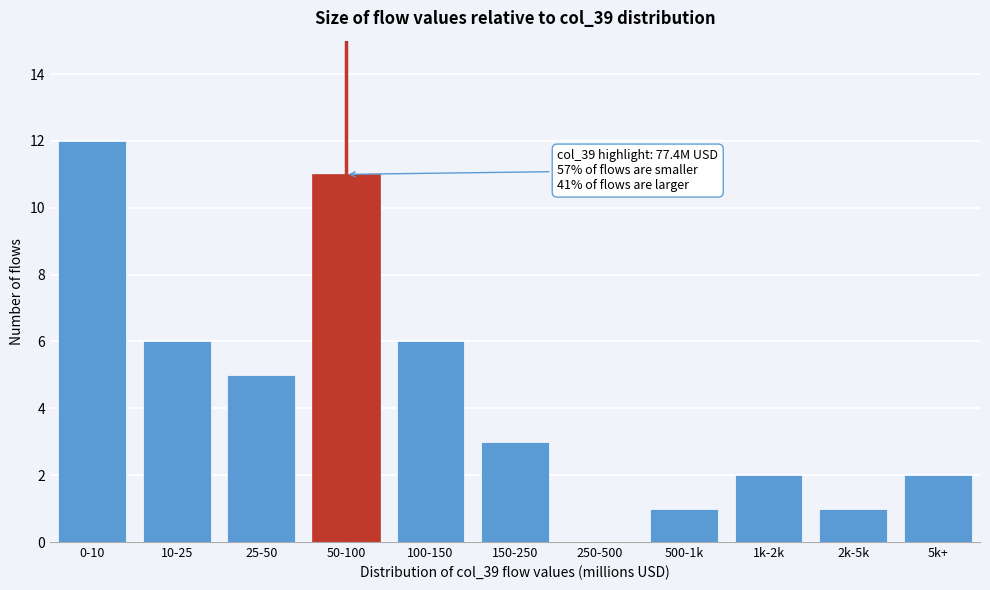

Reading left to right, extract all data points from this chart.

0-10=12	10-25=6	25-50=5	50-100=11	100-150=6	150-250=3	250-500=0	500-1k=1	1k-2k=2	2k-5k=1	5k+=2